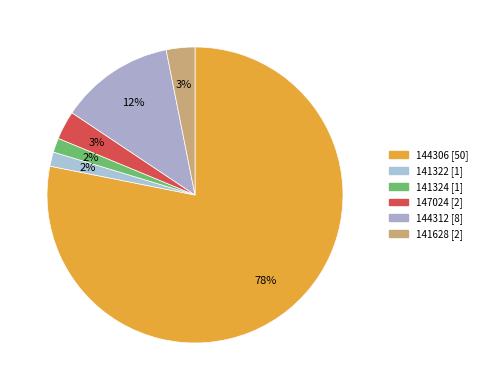

Rank the categories by value from highest to lowest.

144306, 144312, 147024, 141628, 141322, 141324